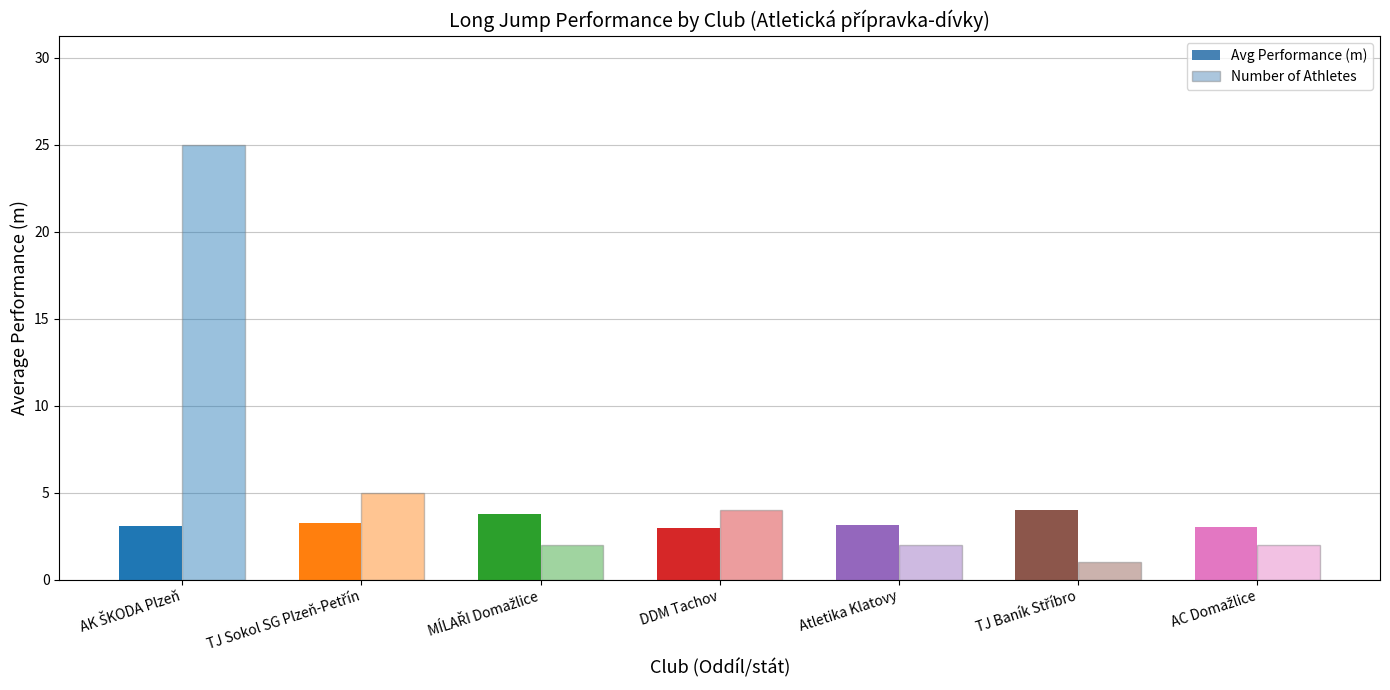

How many bars are there in total?

14